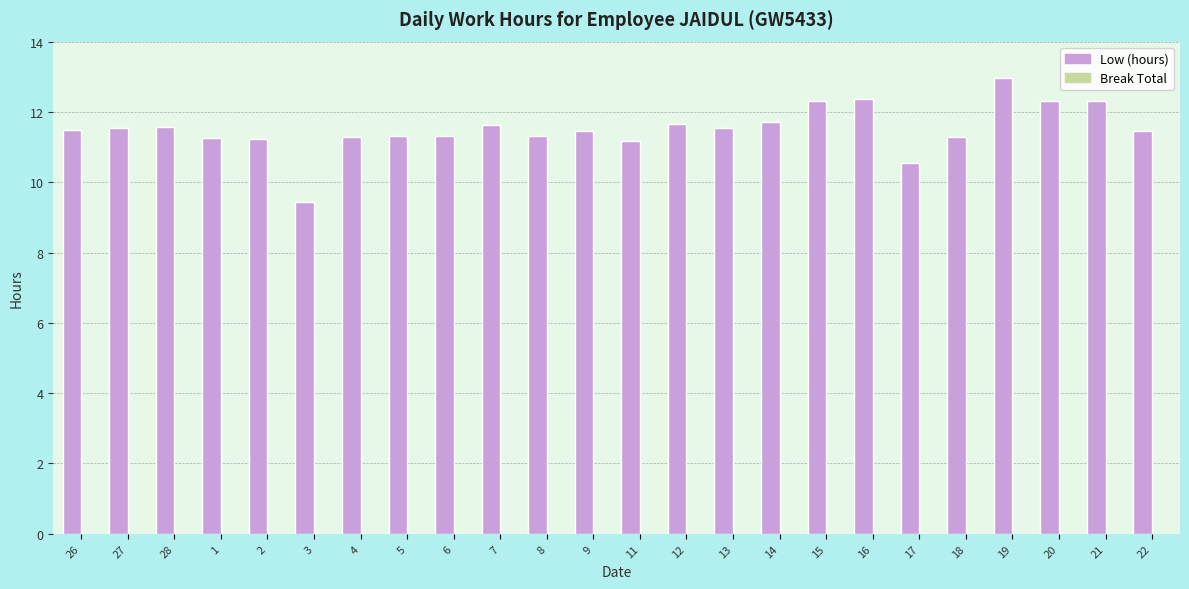

Does the chart contain any negative values?

No